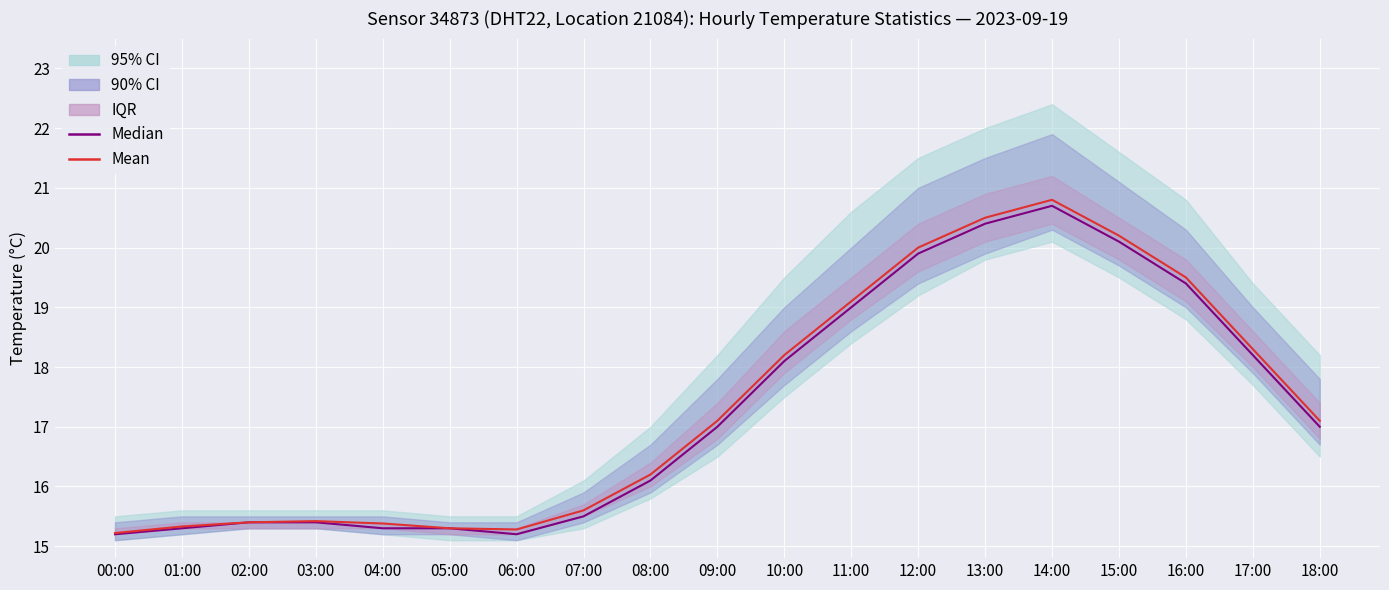

Reading left to right, extract all data points from this chart.

Median: 00:00=15.2	01:00=15.3	02:00=15.4	03:00=15.4	04:00=15.3	05:00=15.3	06:00=15.2	07:00=15.5	08:00=16.1	09:00=17.0	10:00=18.1	11:00=19.0	12:00=19.9	13:00=20.4	14:00=20.7	15:00=20.1	16:00=19.4	17:00=18.2	18:00=17.0
Mean: 00:00=15.2	01:00=15.3	02:00=15.4	03:00=15.4	04:00=15.4	05:00=15.3	06:00=15.3	07:00=15.6	08:00=16.2	09:00=17.1	10:00=18.2	11:00=19.1	12:00=20.0	13:00=20.5	14:00=20.8	15:00=20.2	16:00=19.5	17:00=18.3	18:00=17.1